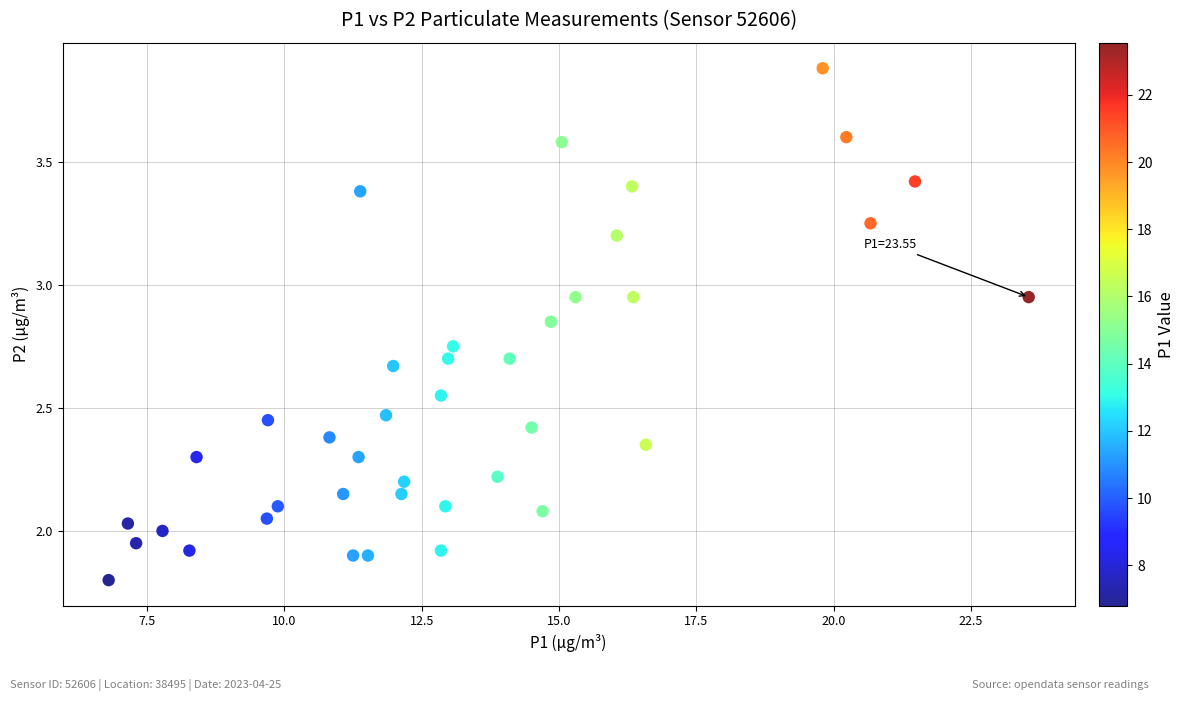

What is the range of X values (max minus min)?

16.8